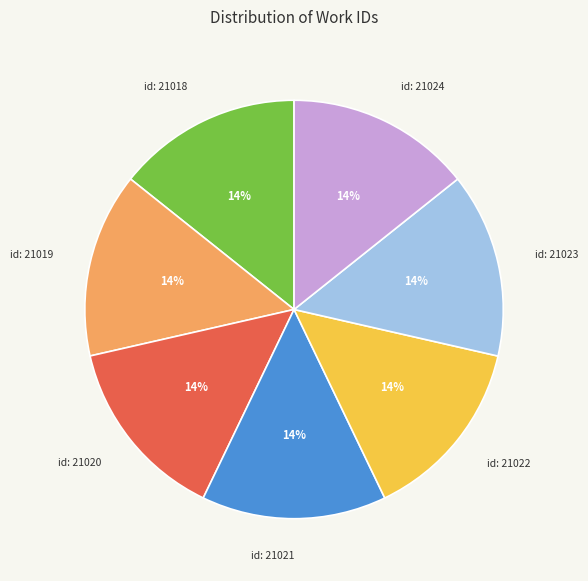

Does any single category account for the majority?

No